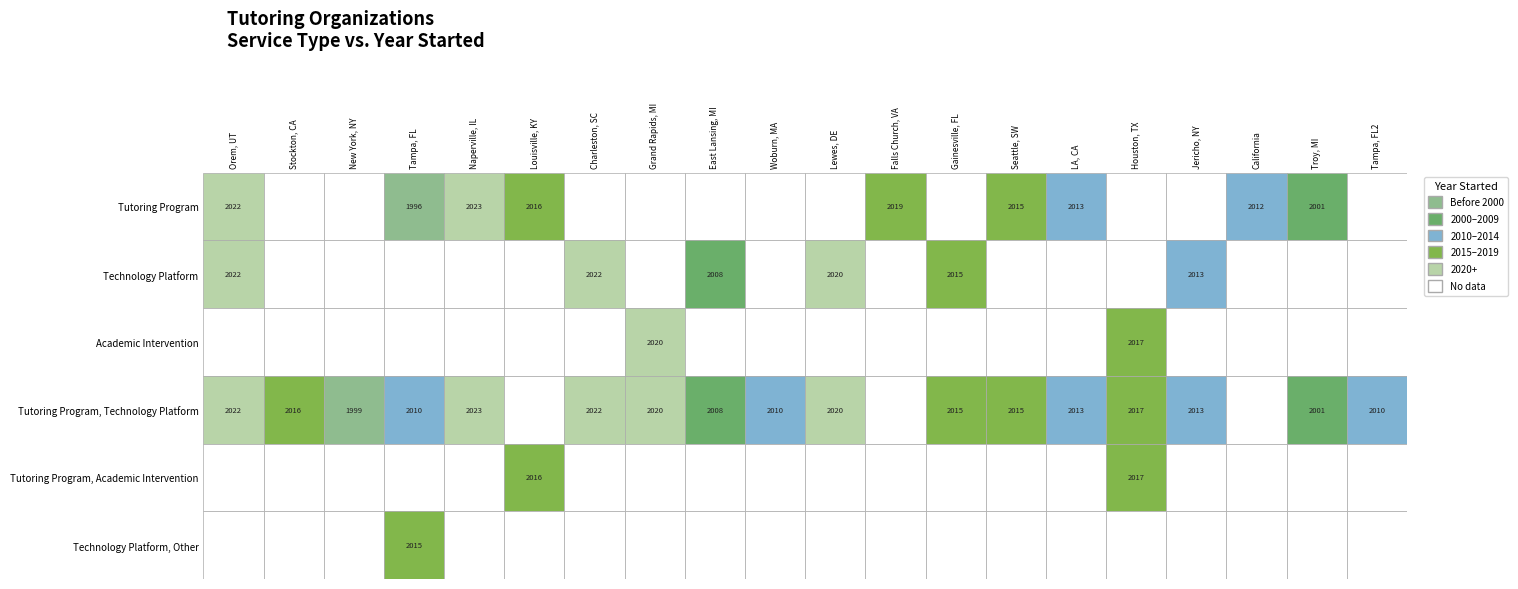

Which series has the largest total across all categories?

Tutoring Program, Technology Platform